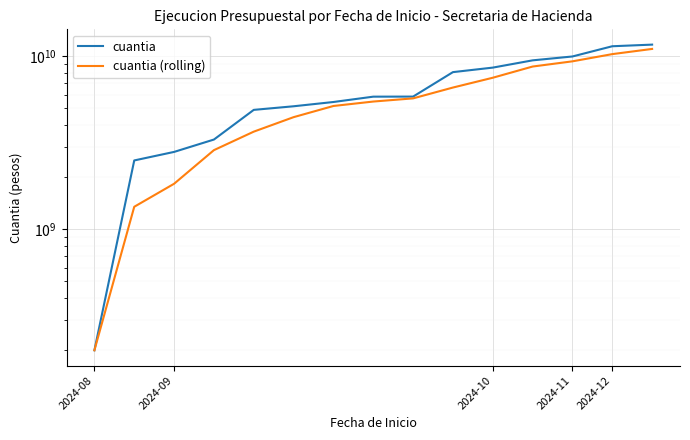

At how many categories does at least one series exceed 6368332241?

6